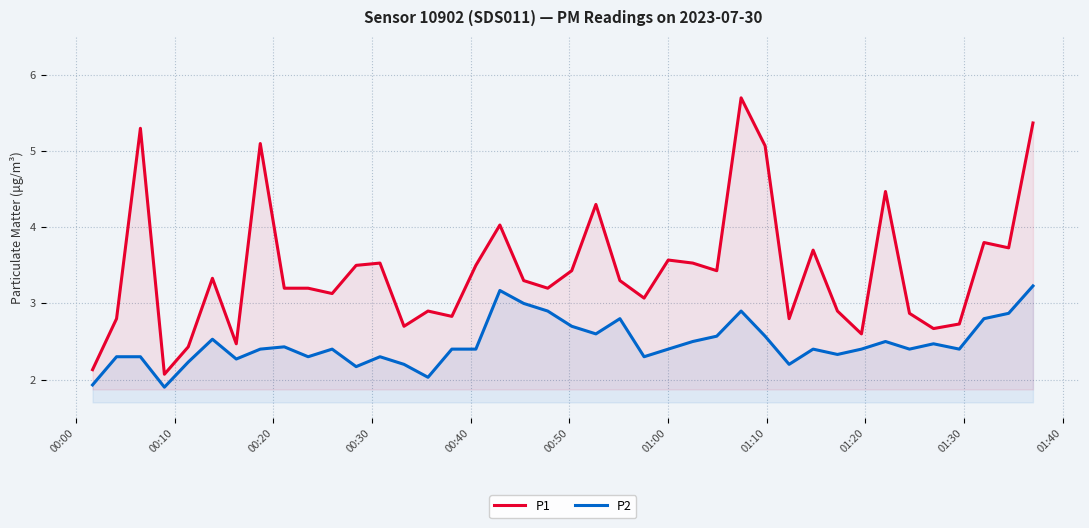

True or false: P2 and P1 intersect in this chart.

False